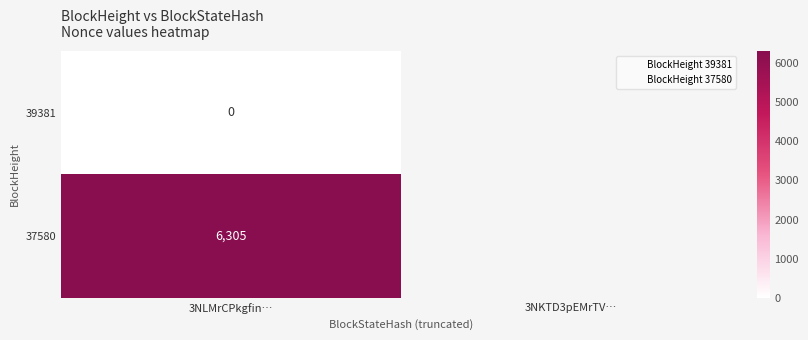

Rank the series by their maximum value, from highest to lowest.

37580, 39381